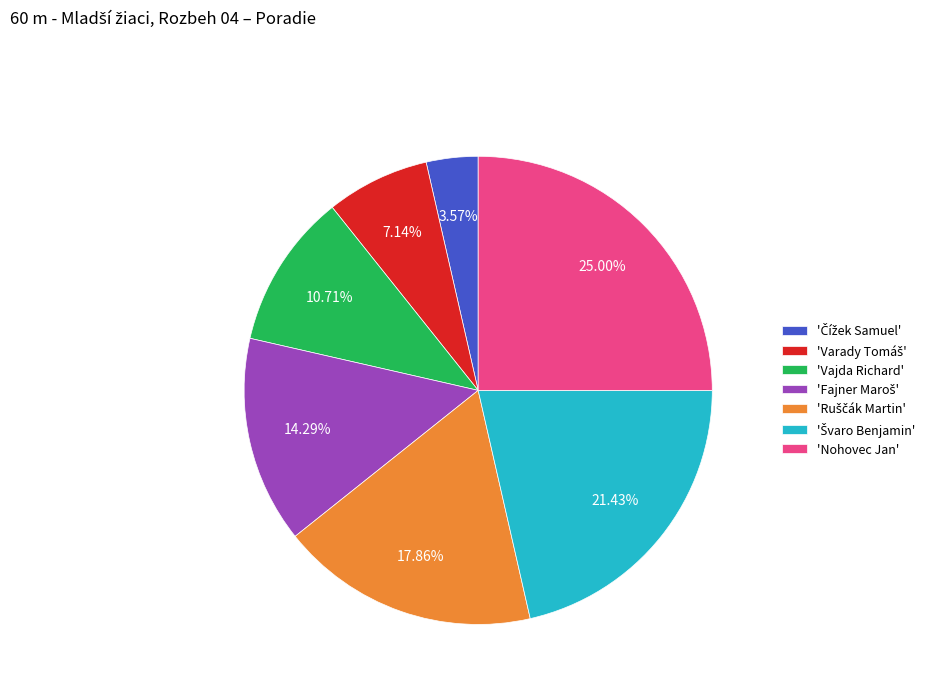

Is there a majority slice in this chart?

No